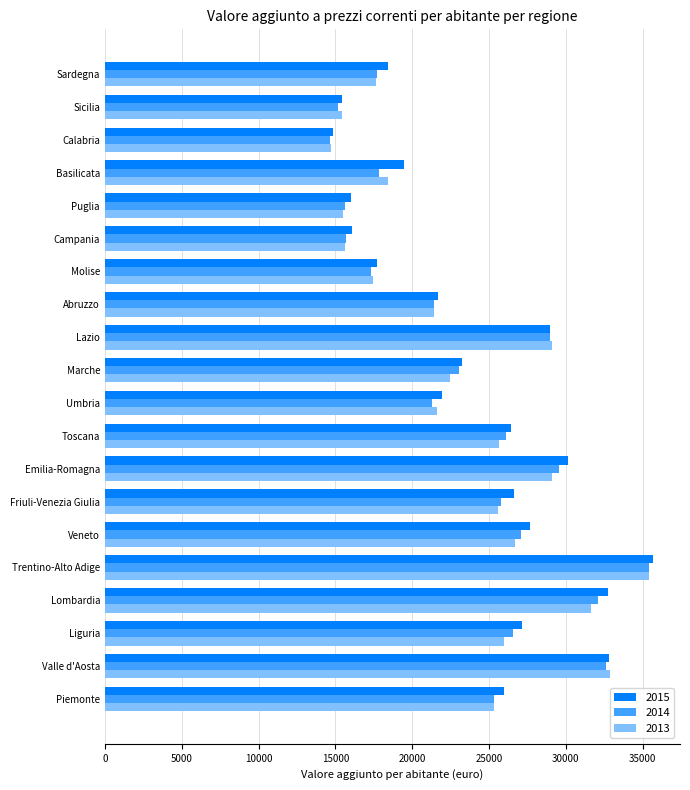

At which label is 2015 closest to 25236?

Piemonte